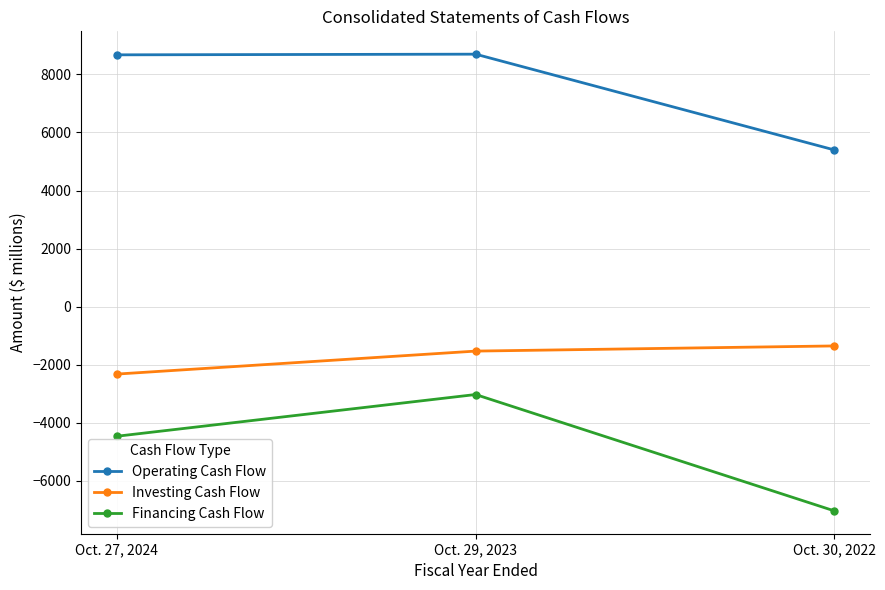

Rank the categories by Investing Cash Flow value from lowest to highest.

Oct. 27, 2024, Oct. 29, 2023, Oct. 30, 2022